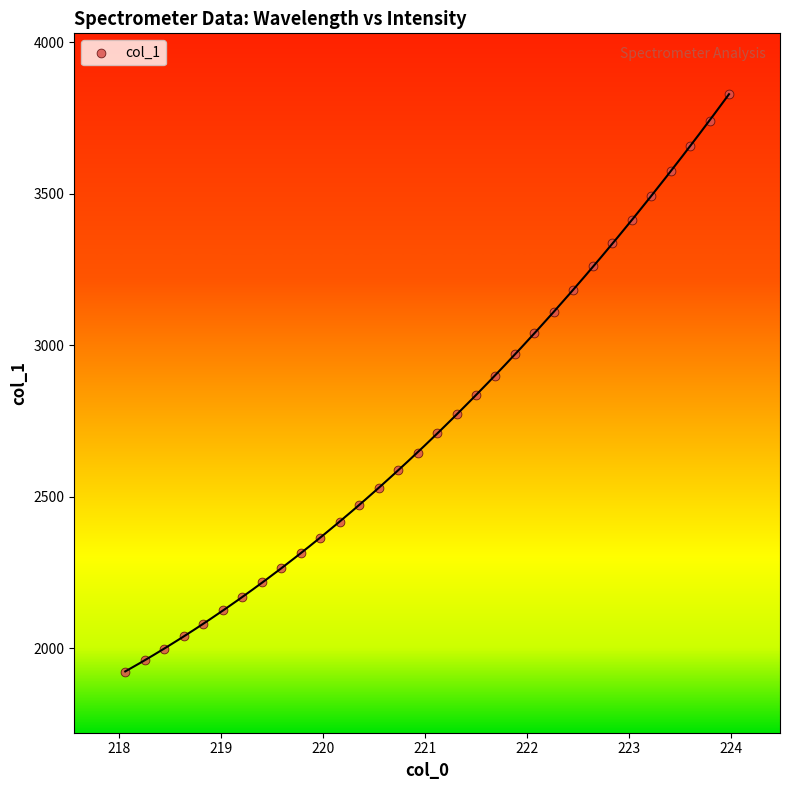

What is the range of X values (max minus min)?

5.9